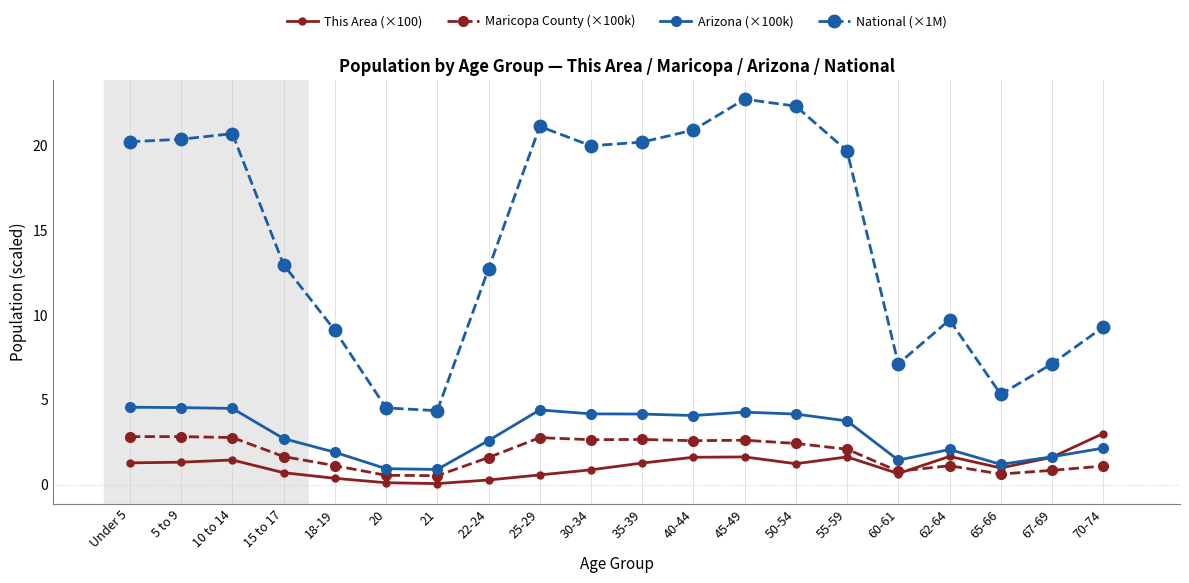

Which series has the widest spread of values?

National (×1M)